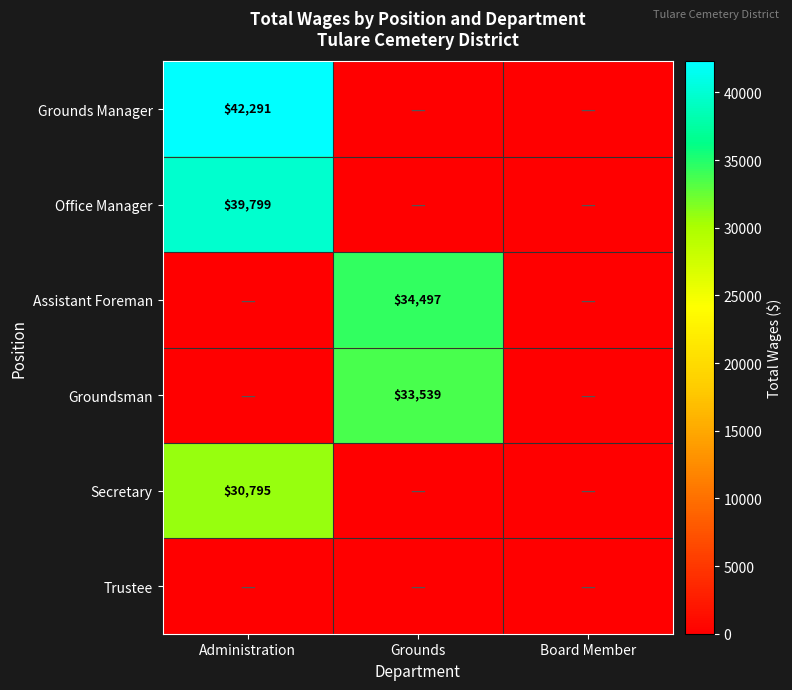

How many data points does each series have?

3